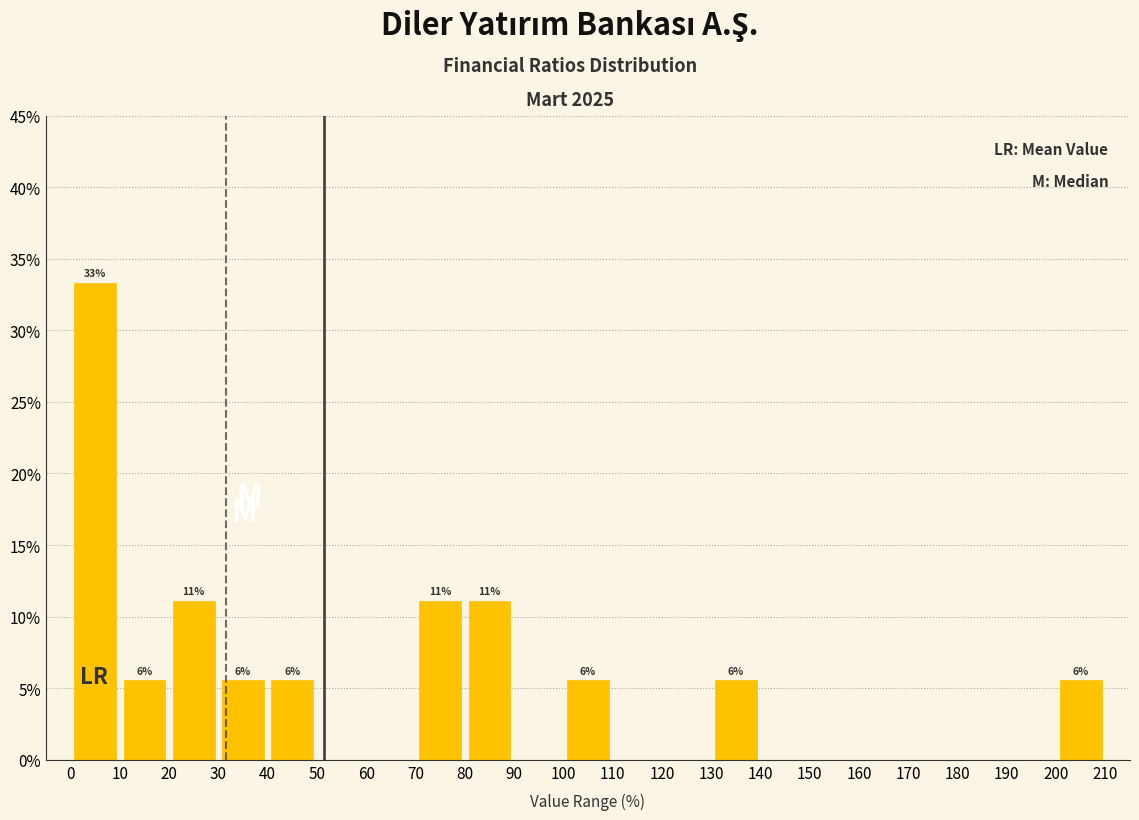

Over which range of the x-axis is the bar tallest?

0 to 10